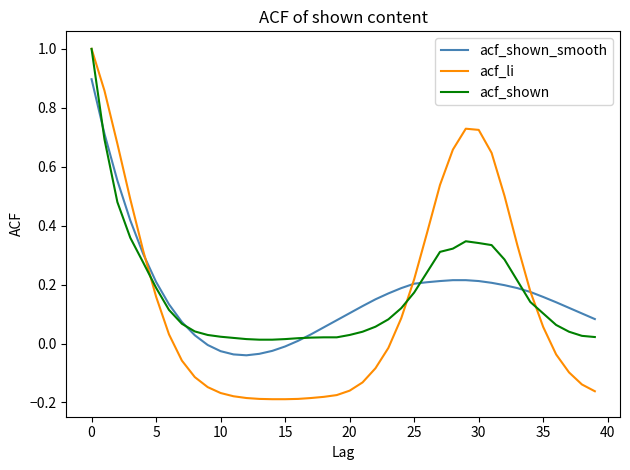

What is the maximum value shown in the chart?

1.0